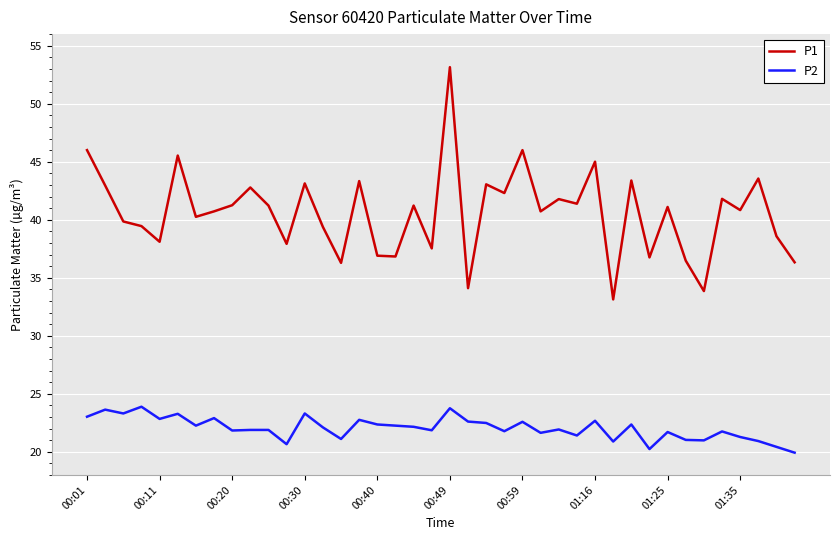

What is the smallest value displayed?

19.9